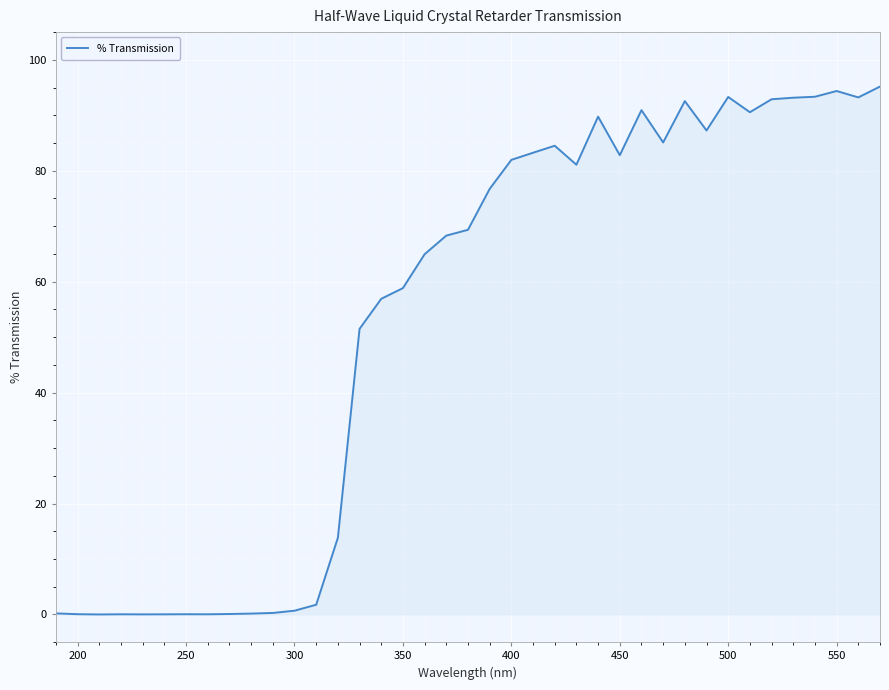

What is the difference between the maximum and minimum values?

95.2